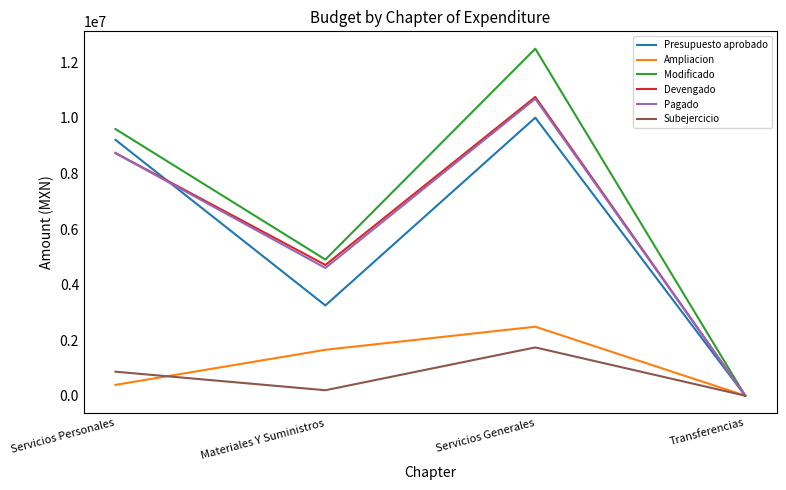

What is the greatest value displayed?

12496211.3